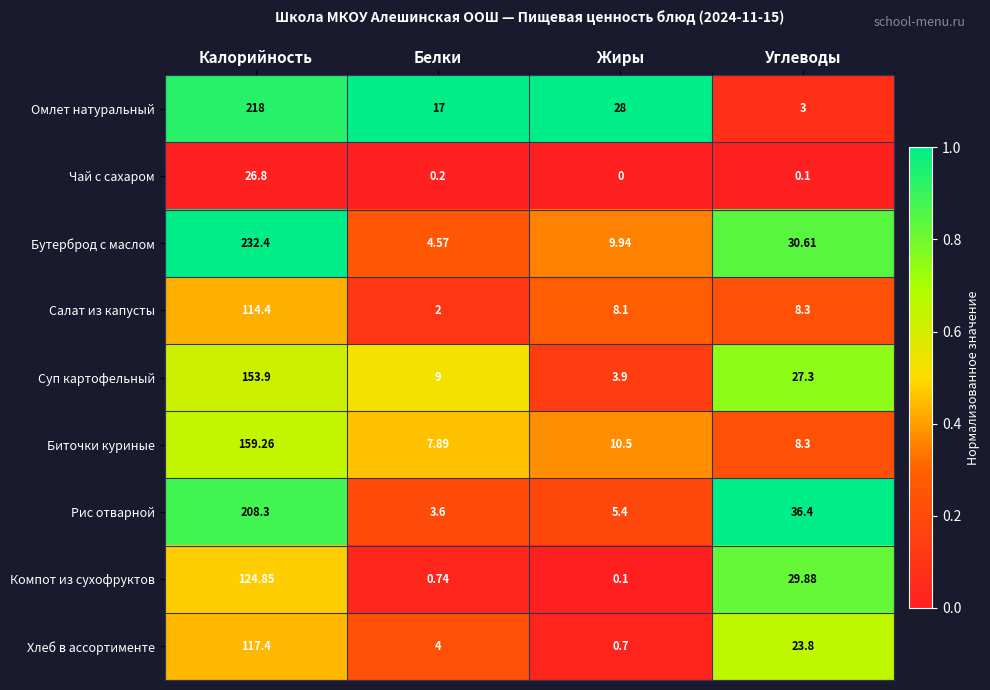

Which series changed the most between Белки and Жиры?

Омлет натуральный